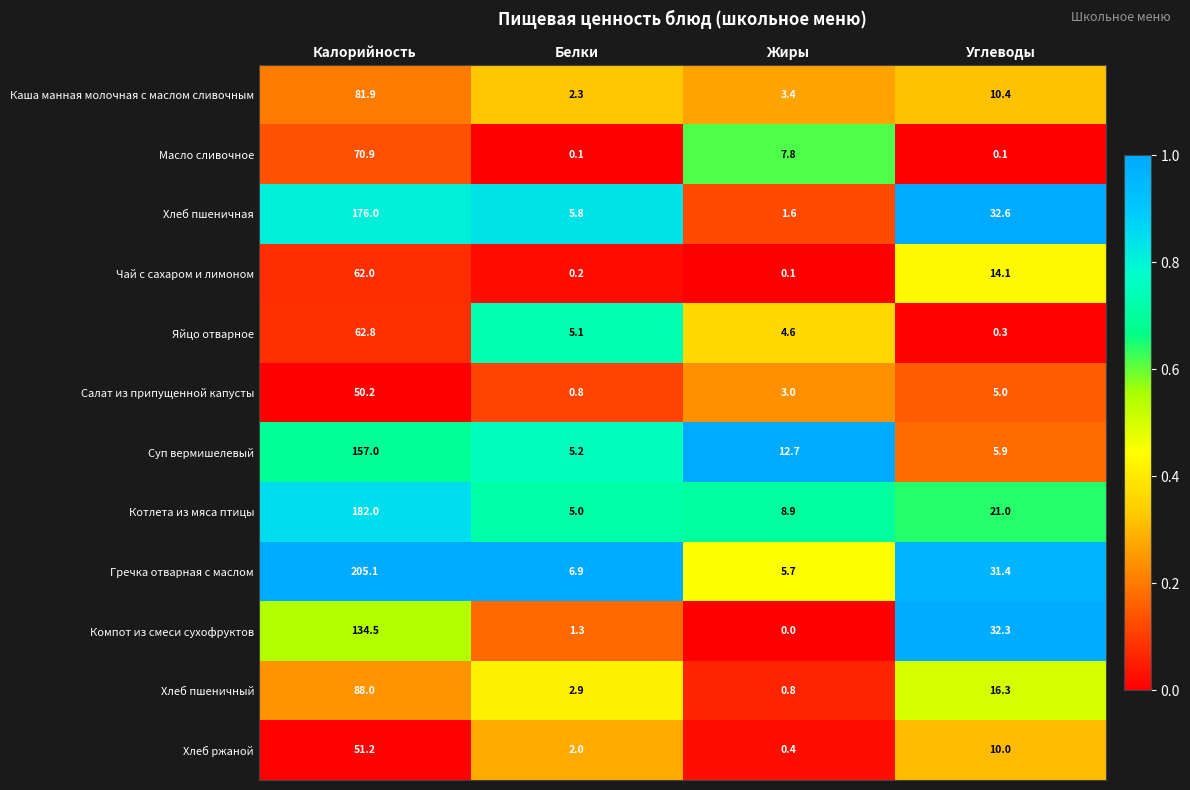

How many categories are shown in the chart?

4